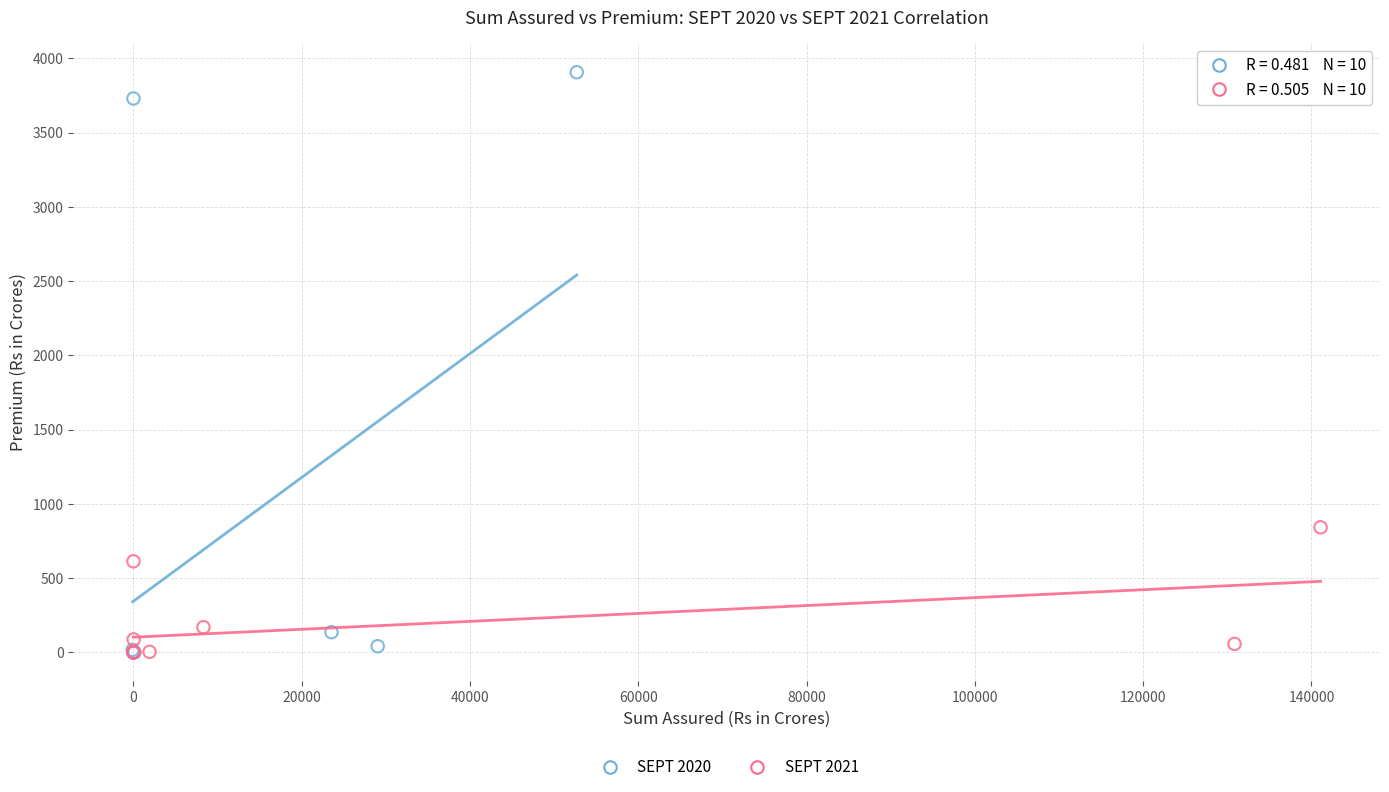

Which series reaches the maximum Y coordinate?

SEPT 2020